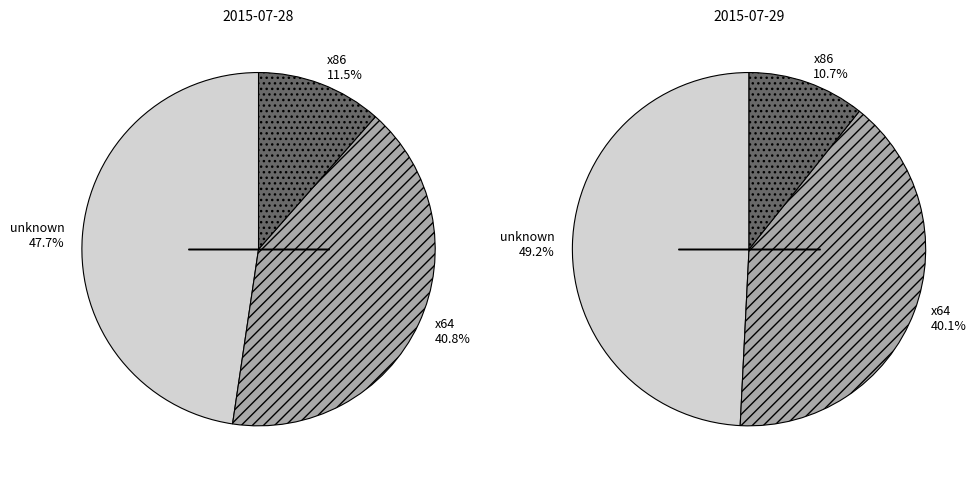

Combined, what portion of the pie is x64 and x86?

52.3%